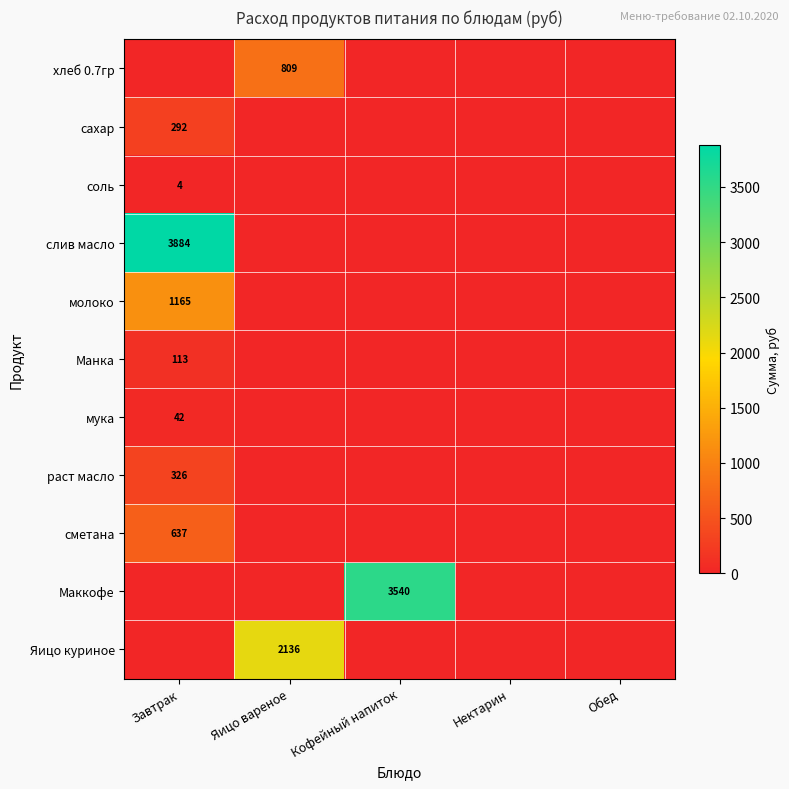

The хлеб 0.7гр series shows 809 at Яицо вареное. True or false?

True